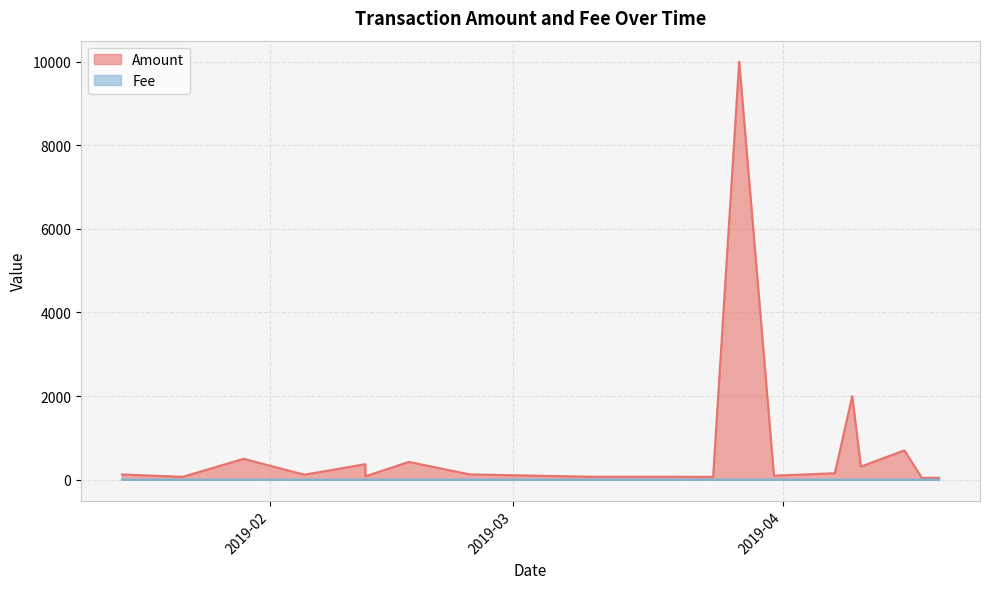

Does the chart have visible grid lines?

Yes